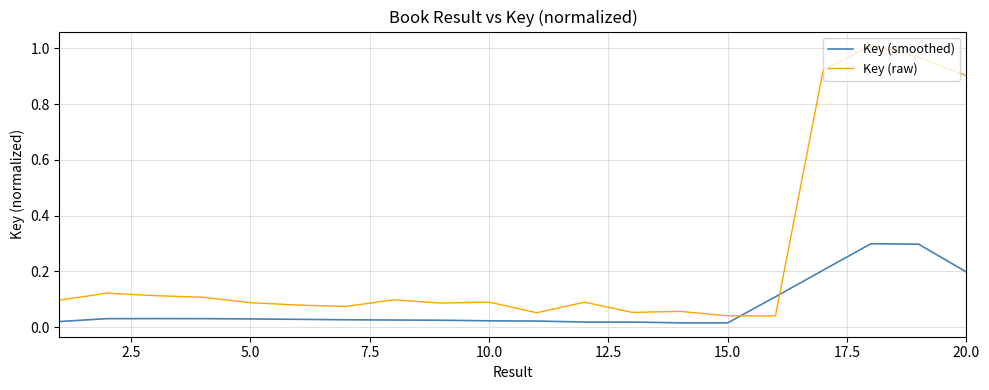

List the series in order of their peak value, highest first.

Key (raw), Key (smoothed)